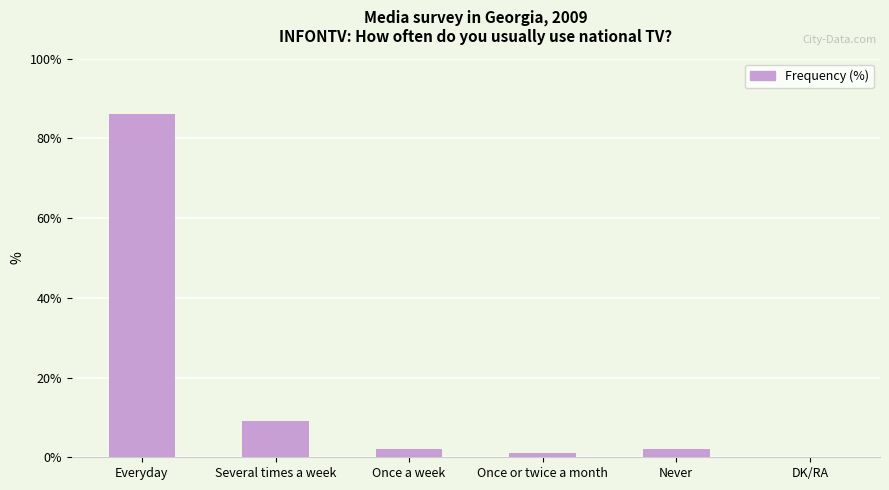

What is the greatest value displayed?

86